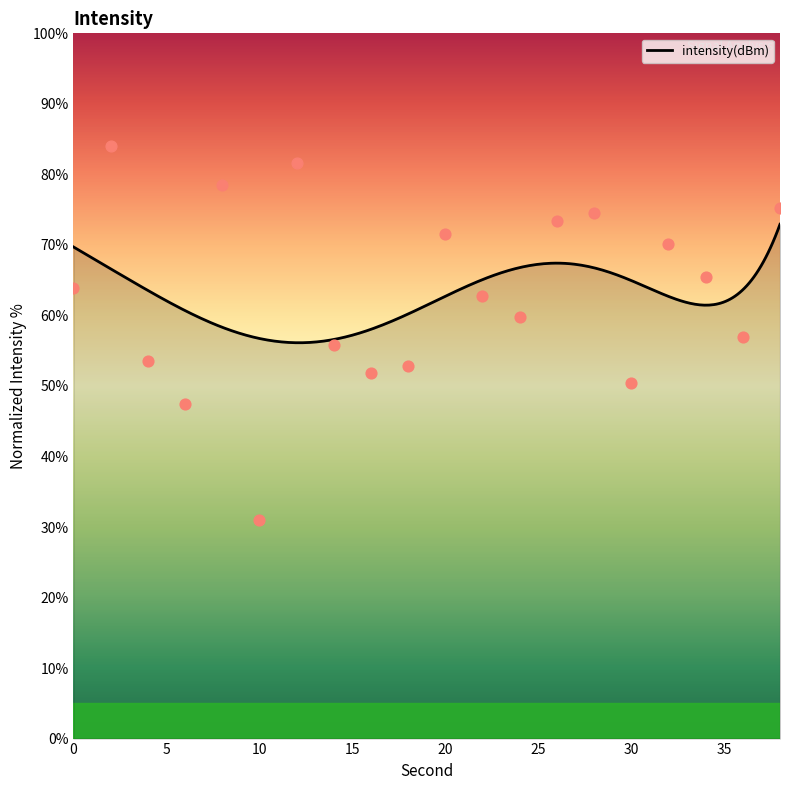

What is the change in value from 2 to 22?

-21.3